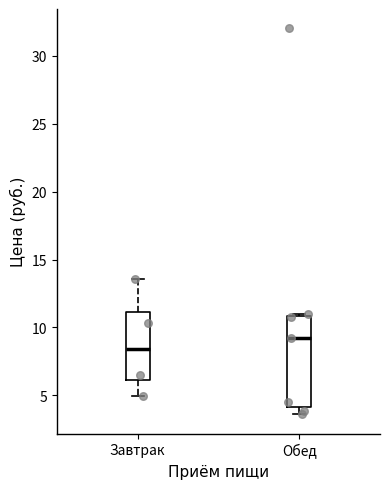

Comparing the boxes themselves (not the whiskers), which one is the tallest?

Обед